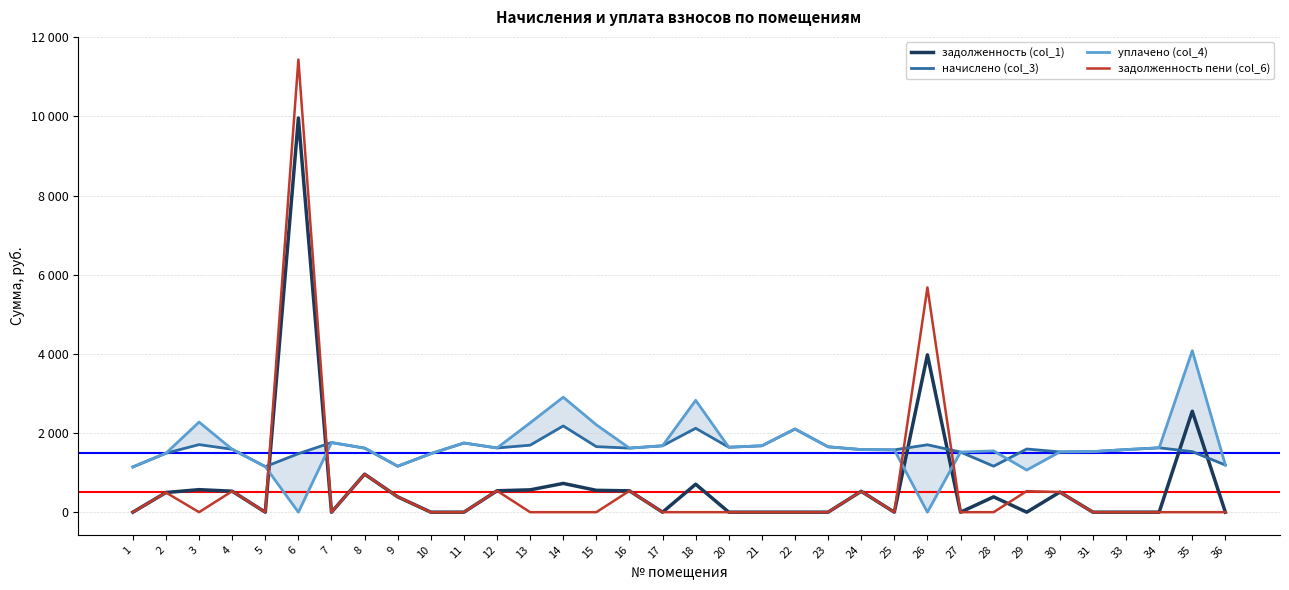

In задолженность (col_1), how many points are lower than both neighbors (excluding endpoints)?

6